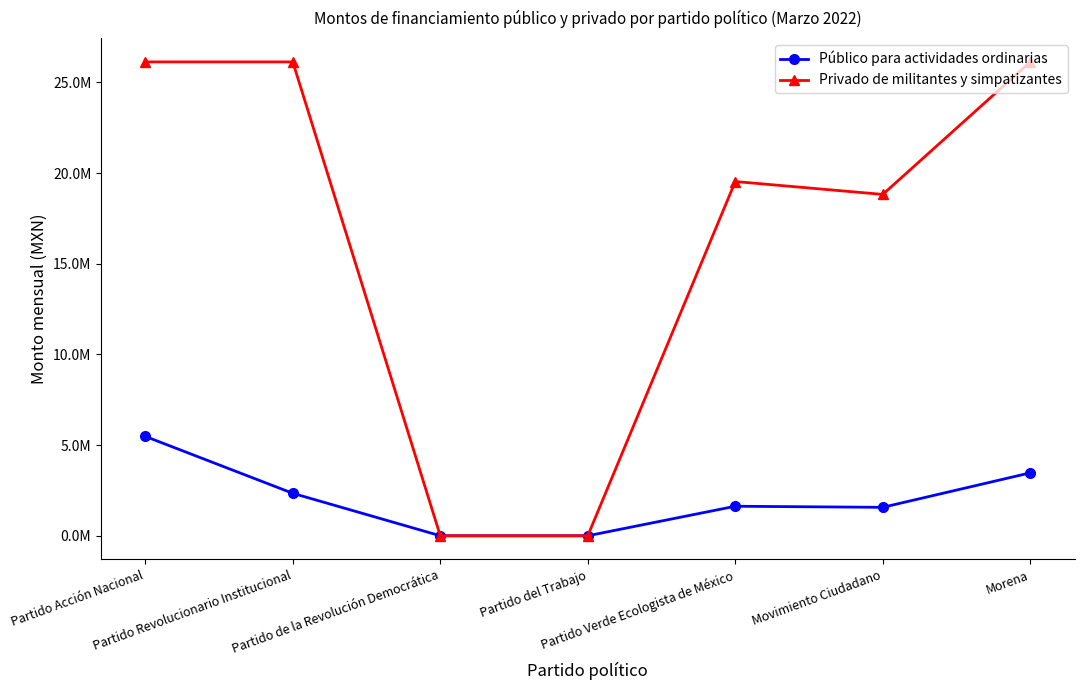

Does the chart have visible grid lines?

No